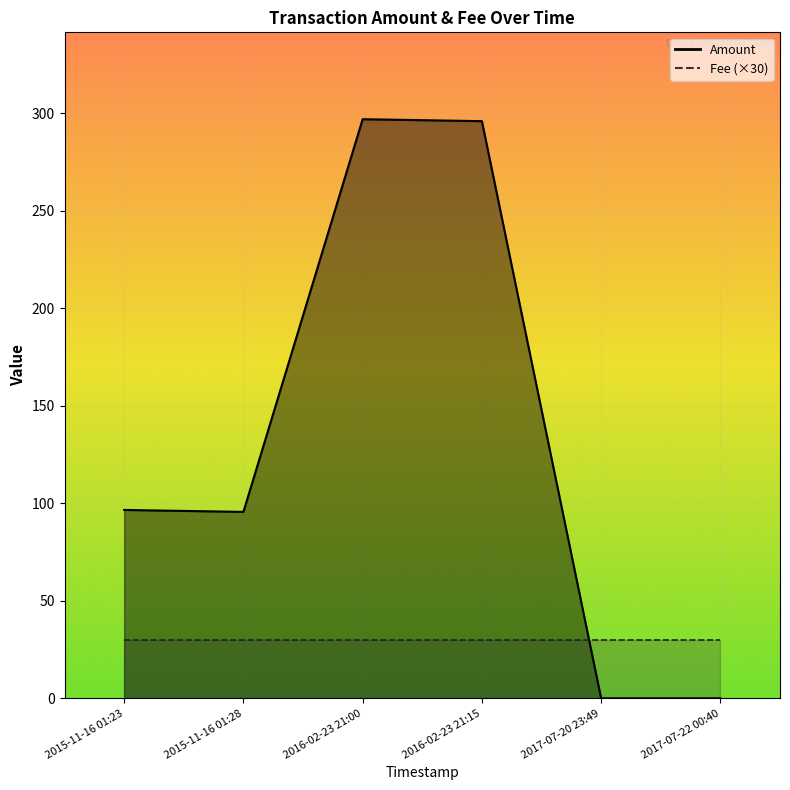

The Amount series shows 24.4 at 2015-11-16 01:23. True or false?

False